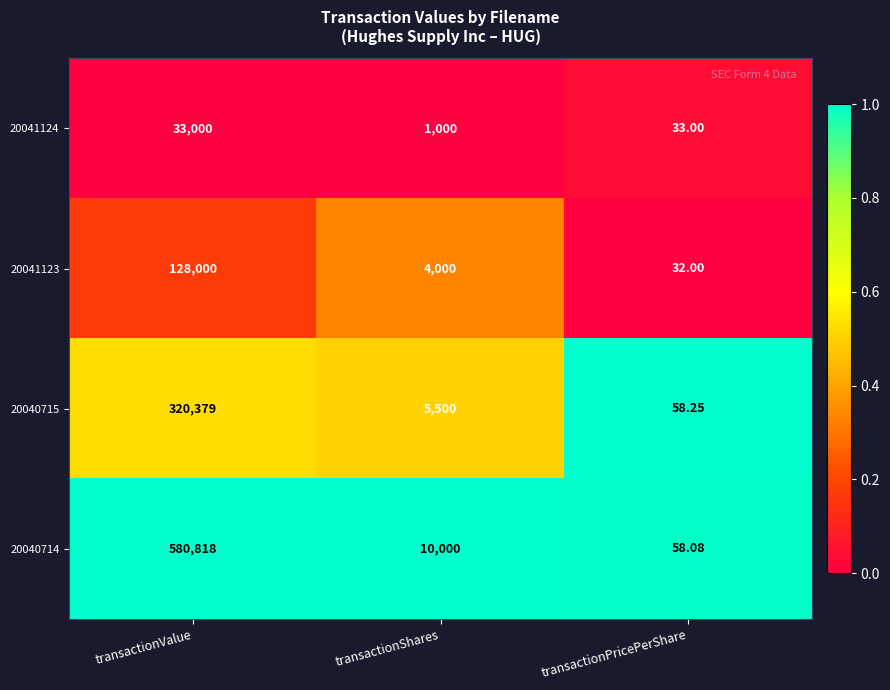

At transactionPricePerShare, list the series in order from smallest to largest.

20041123, 20041124, 20040714, 20040715